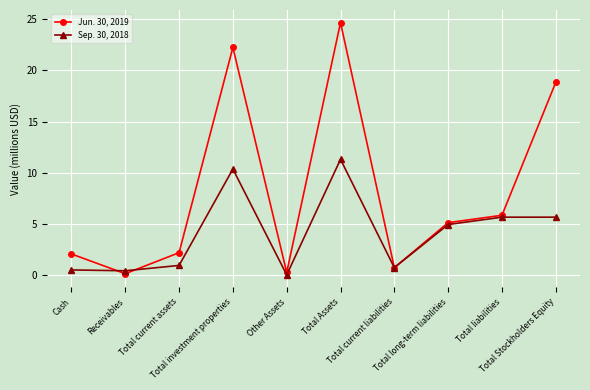

What is the approximate value of Sep. 30, 2018 at Total current assets?

0.9